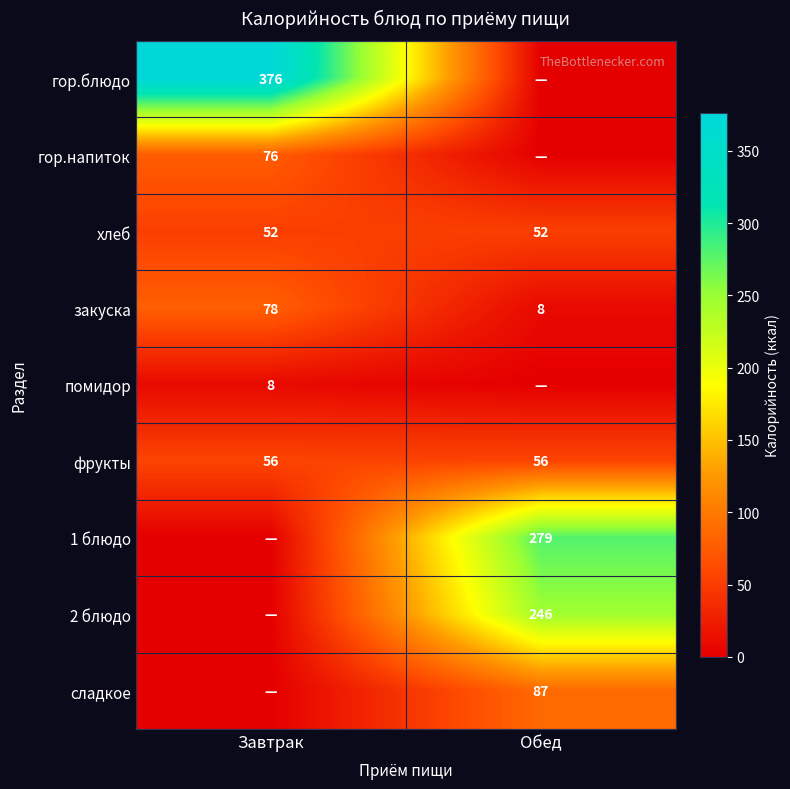

Is it true that закуска equals 78 at Завтрак?

True